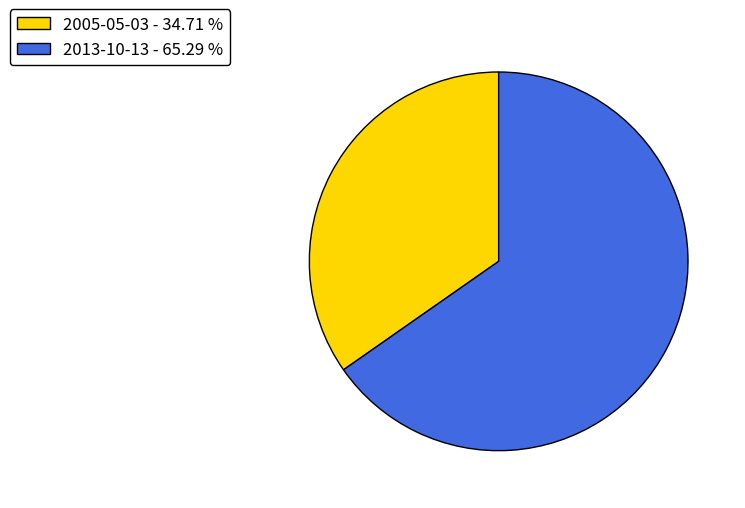

Count the number of slices in the pie.

2